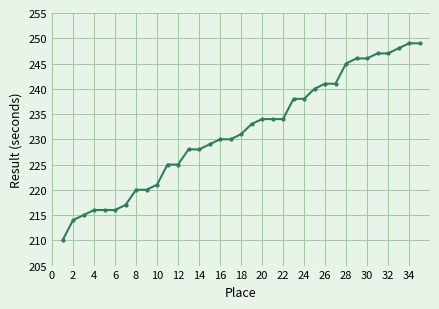

What is the value of the 10th point from the left?

221